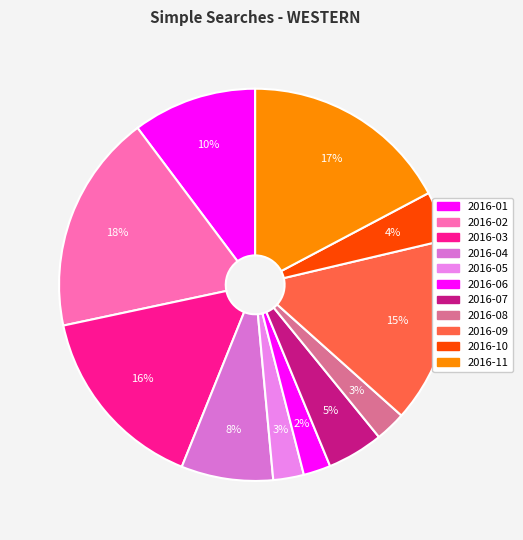

Is 2016-05 the majority of the pie?

No